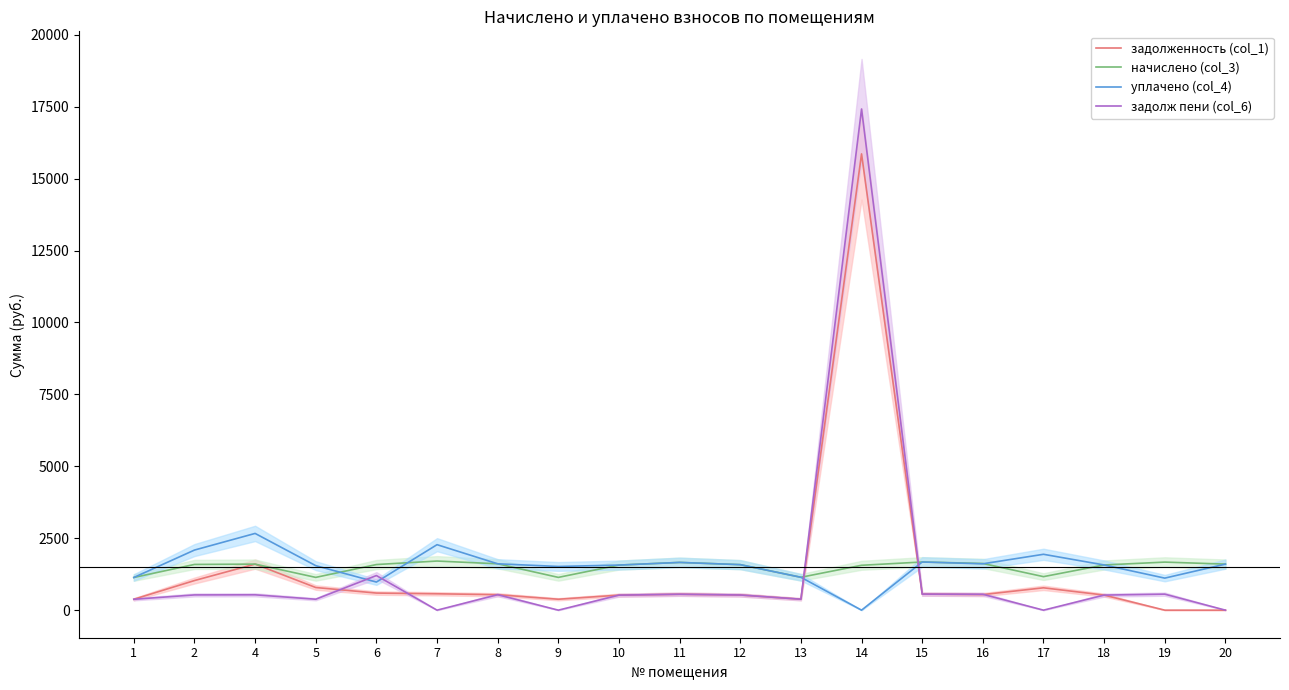

What is the difference between the second highest and minimum values in the уплачено (col_4) series?

2276.1